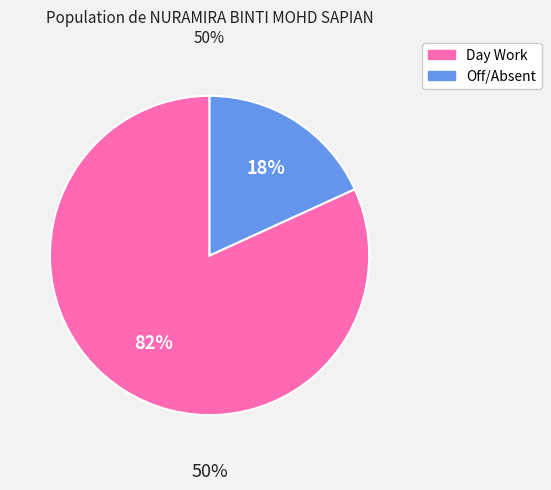

Is Day 22 the majority of the pie?

No